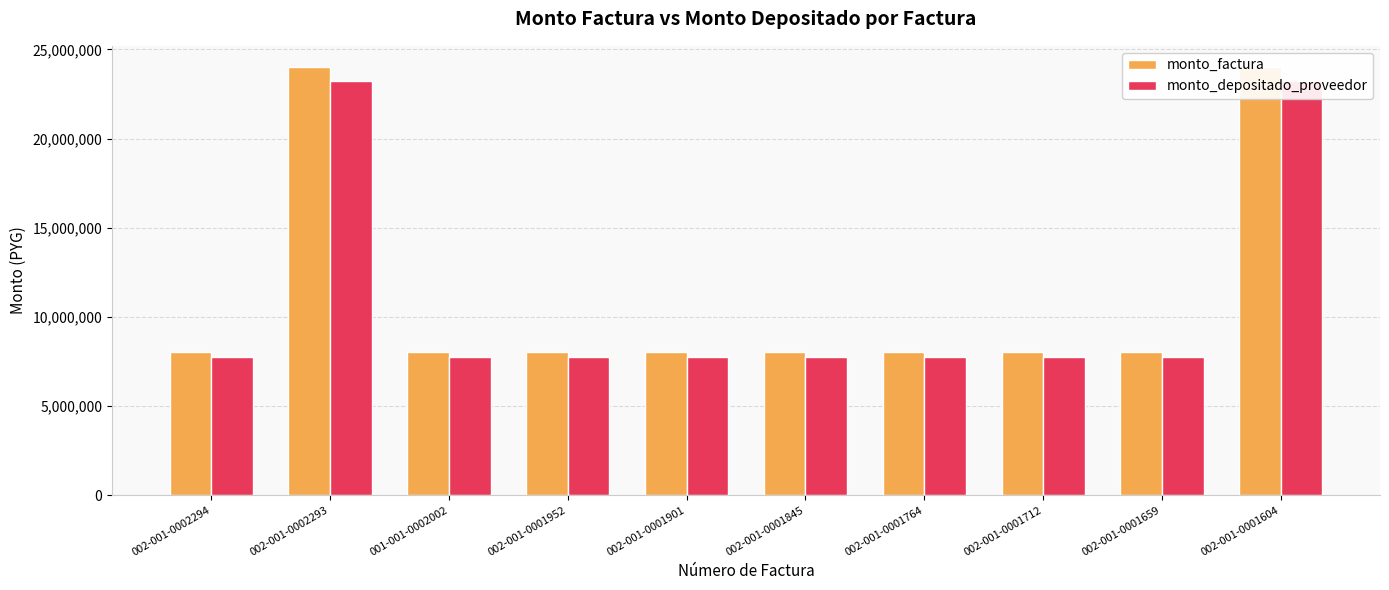

What is the total value across all series at 002-001-0001659?

15745455